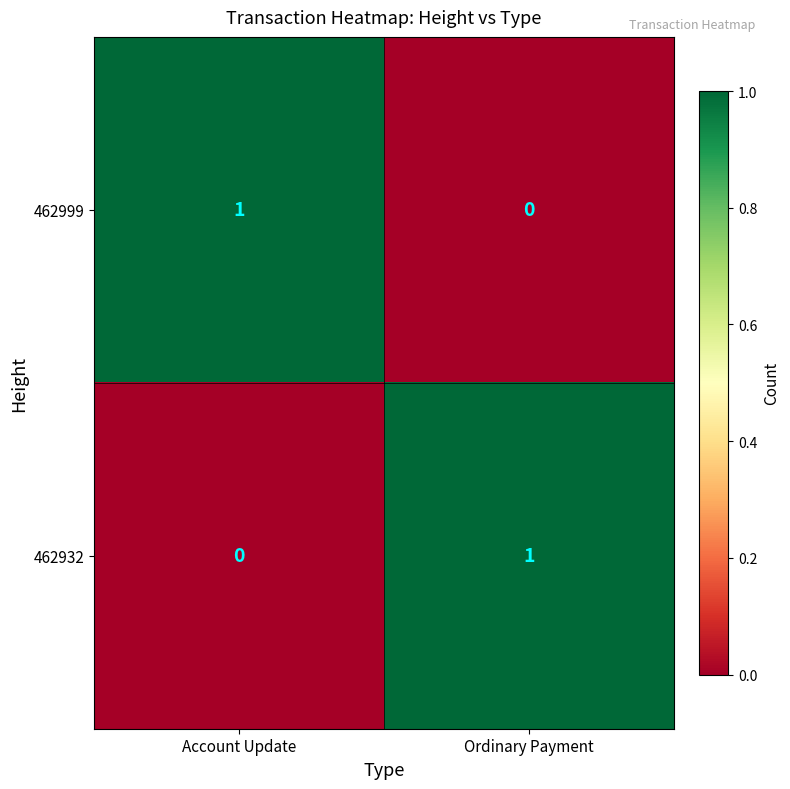

At which label does 462999 reach its minimum?

Ordinary Payment